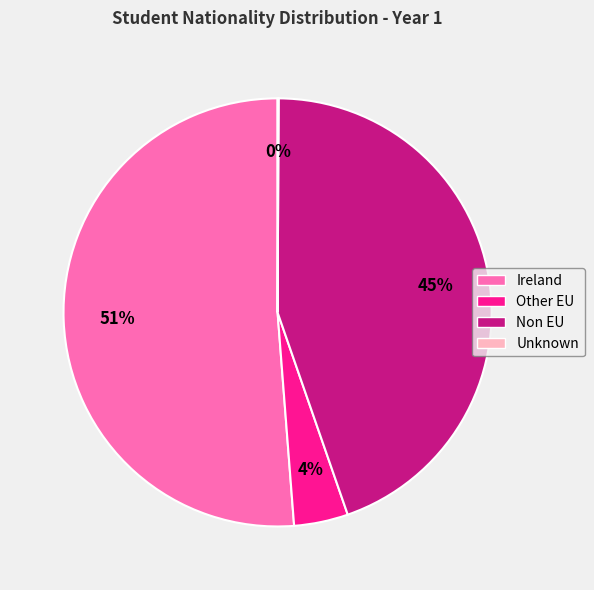

To the nearest percent, what is the combined percentage of Other EU and Ireland?

55%